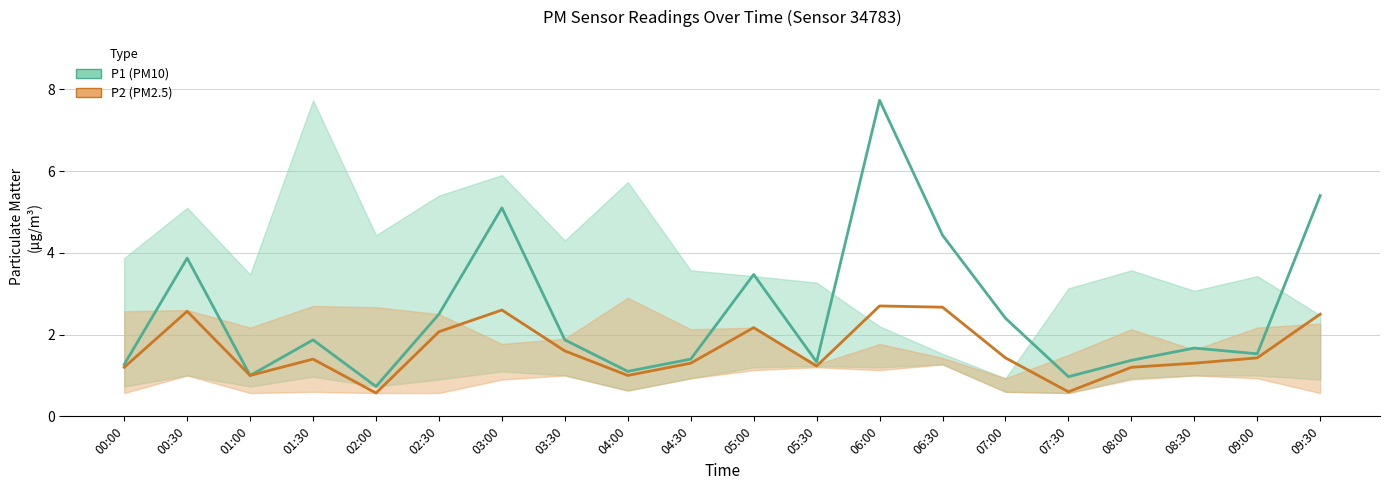

What is the label of the 9th point from the left?

04:00